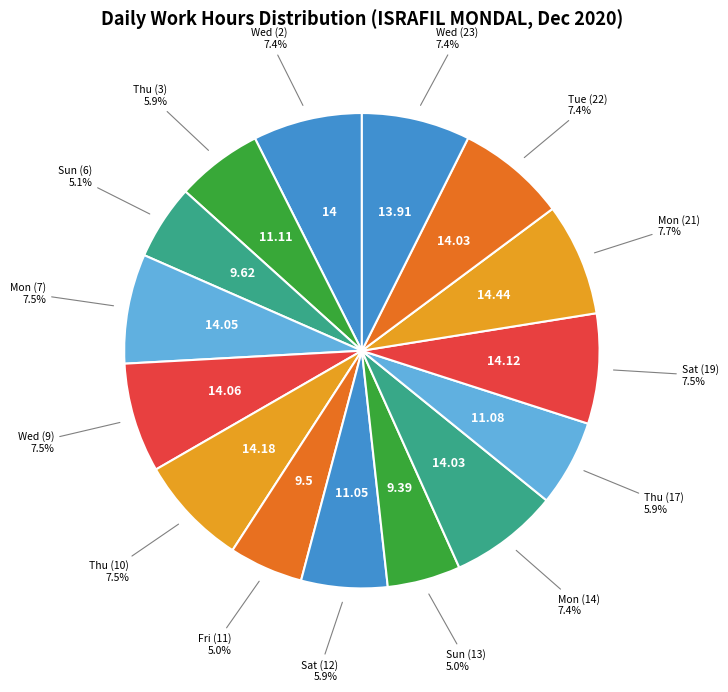

Rank the categories by value from lowest to highest.

Sun (29), Mon (30), Tue (1), Sun (13), Fri (11), Sun (6), Sat (12), Thu (17), Thu (3), Wed (23), Wed (2), Mon (14), Tue (22), Mon (7), Wed (9), Sat (19), Thu (10), Mon (21)